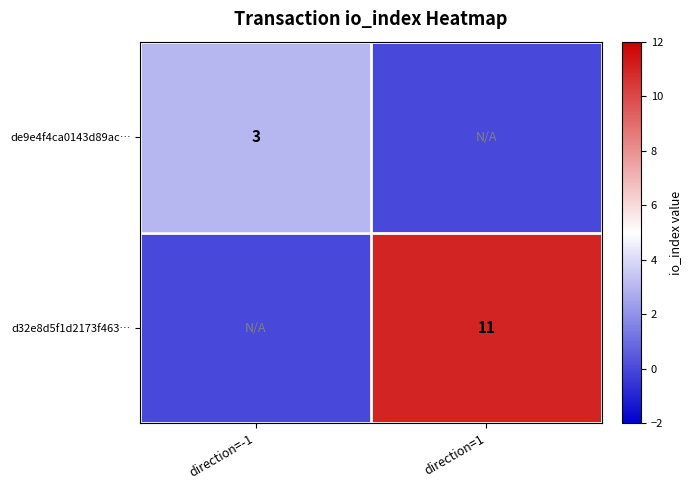

Count the number of data series in this chart.

2